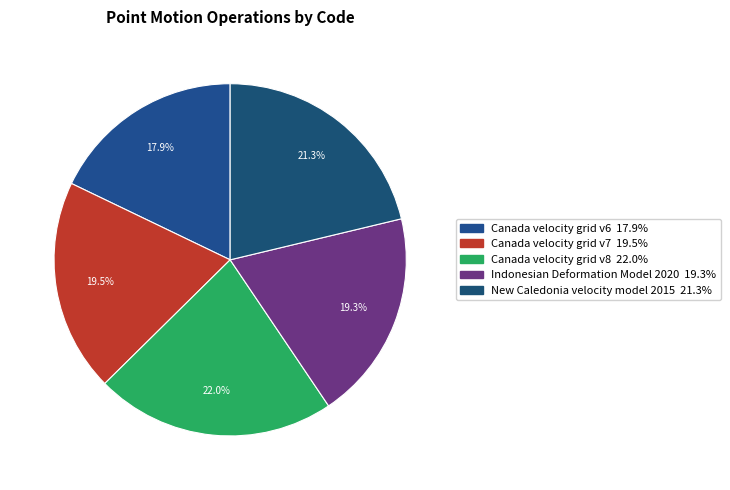

To the nearest percent, what is the average slice percentage?

20%